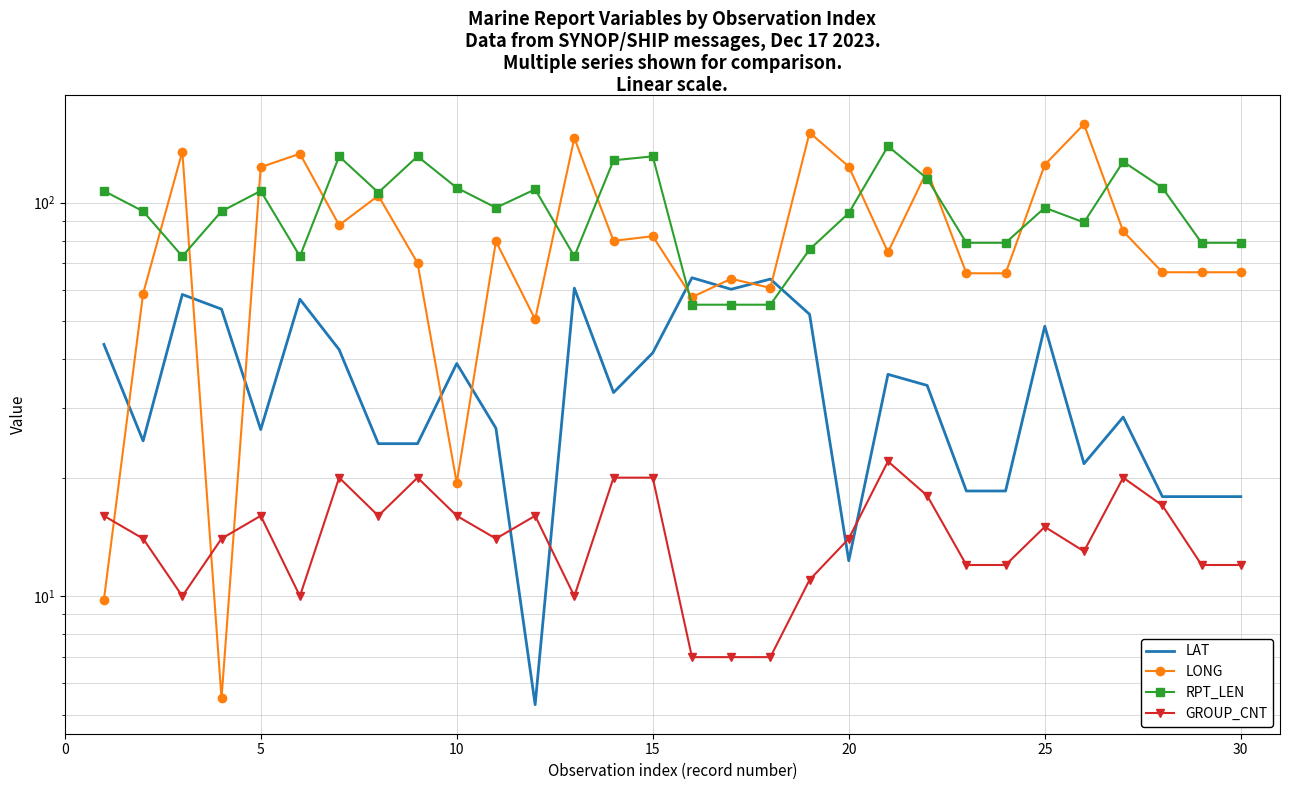

Does the chart have visible grid lines?

Yes